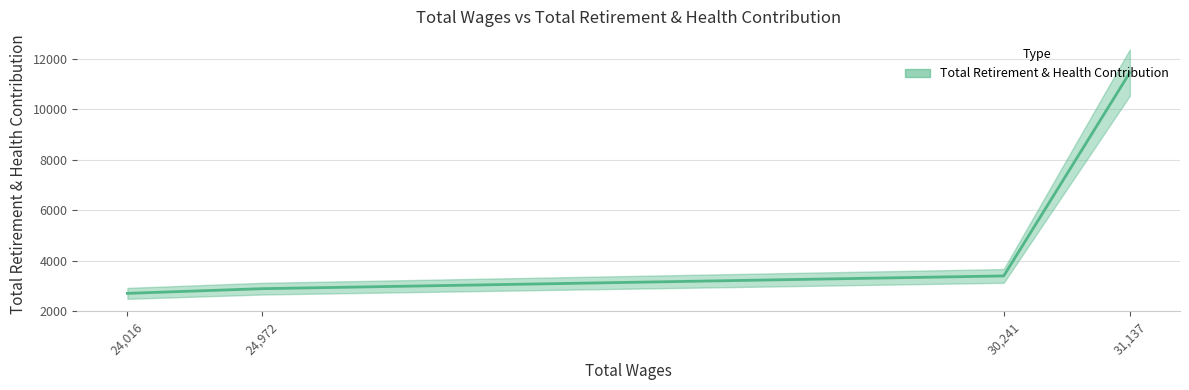

How many values are below 3396?

2